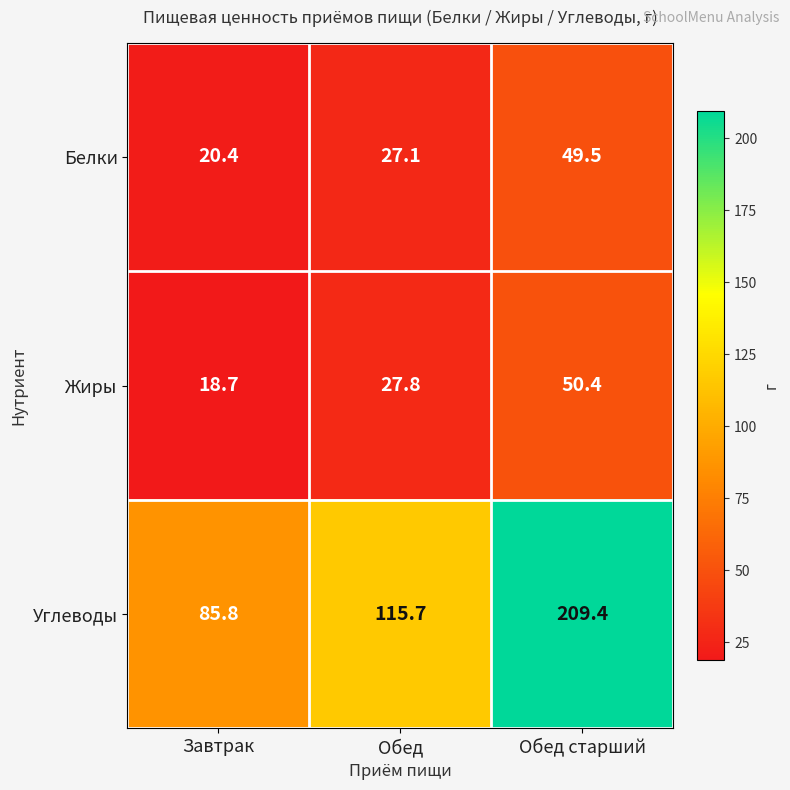

Rank the categories by Углеводы value from lowest to highest.

Завтрак, Обед, Обед старший